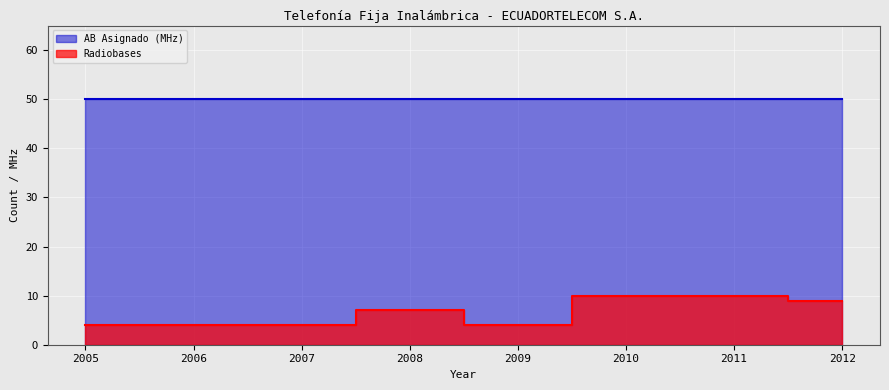

At which label does the data first exceed 7?

2010